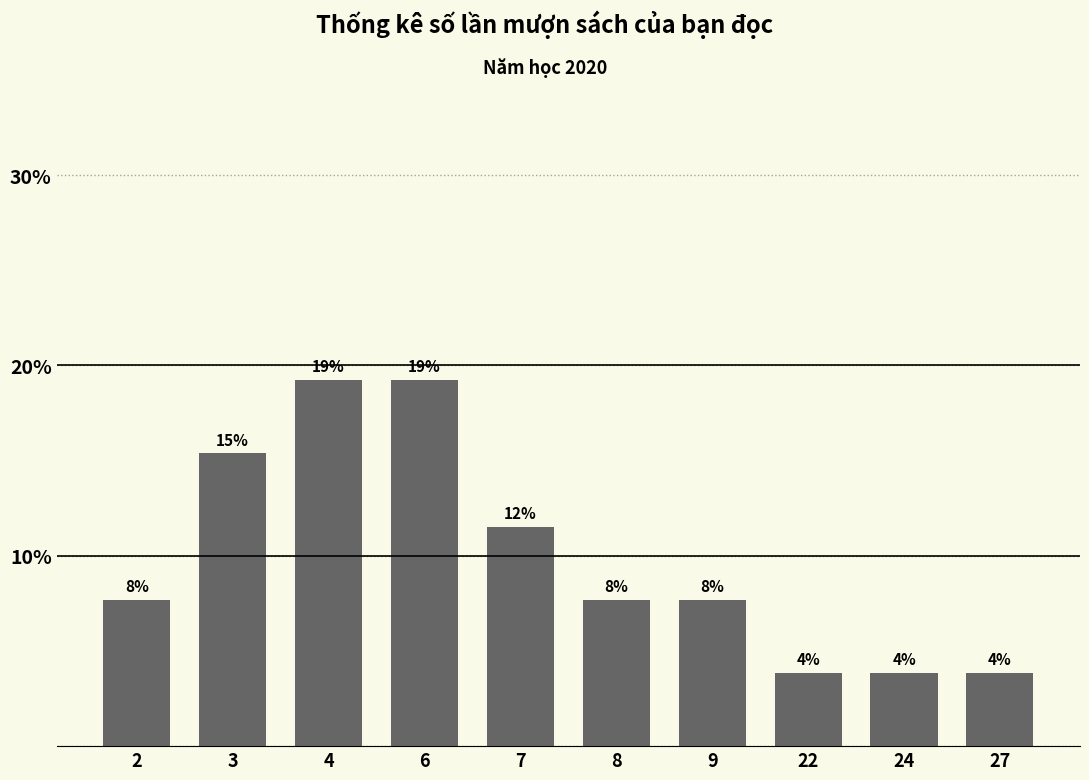

What is the sum of the values at 4 and 22?

23.1